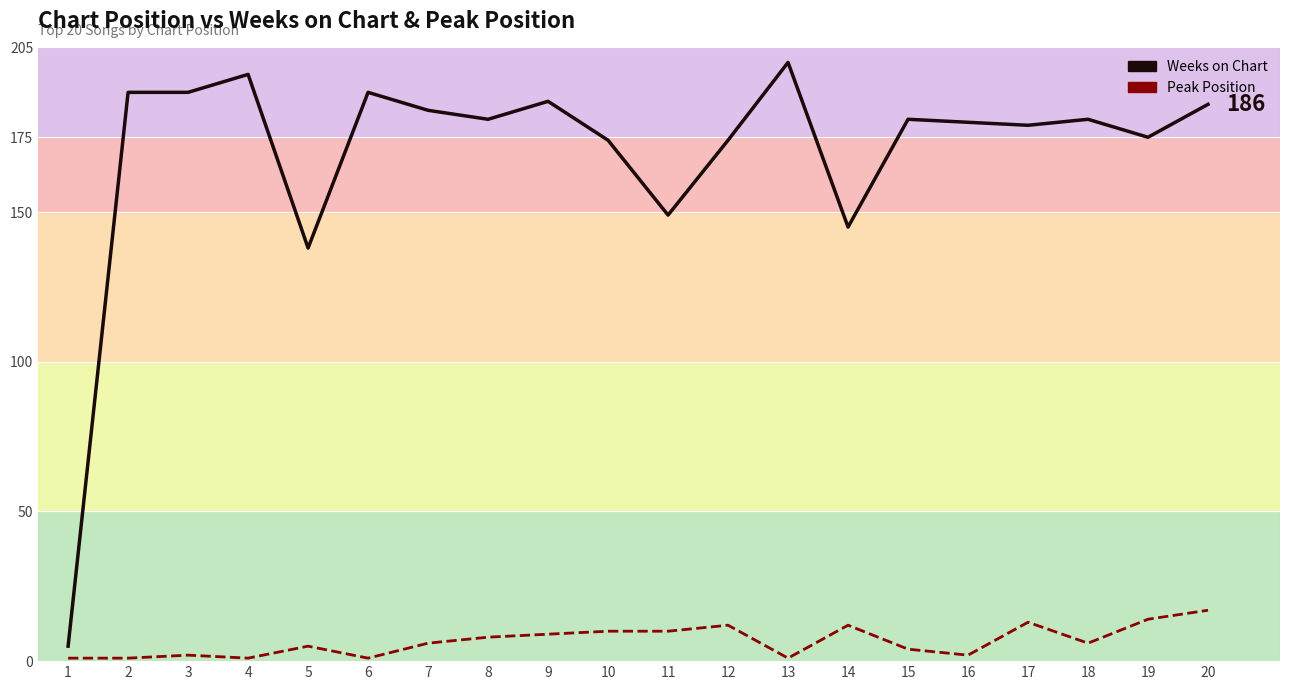

Reading left to right, transcribe all the data shown in this chart.

Weeks on Chart: 5	190	190	196	138	190	184	181	187	174	149	174	200	145	181	180	179	181	175	186
Peak Position: 1	1	2	1	5	1	6	8	9	10	10	12	1	12	4	2	13	6	14	17